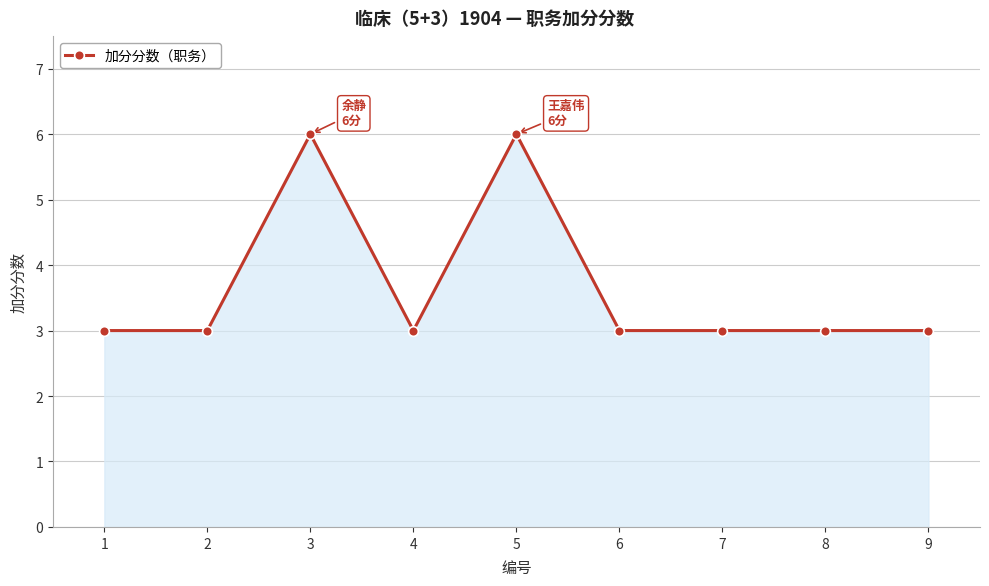

Where is the first local maximum?

3